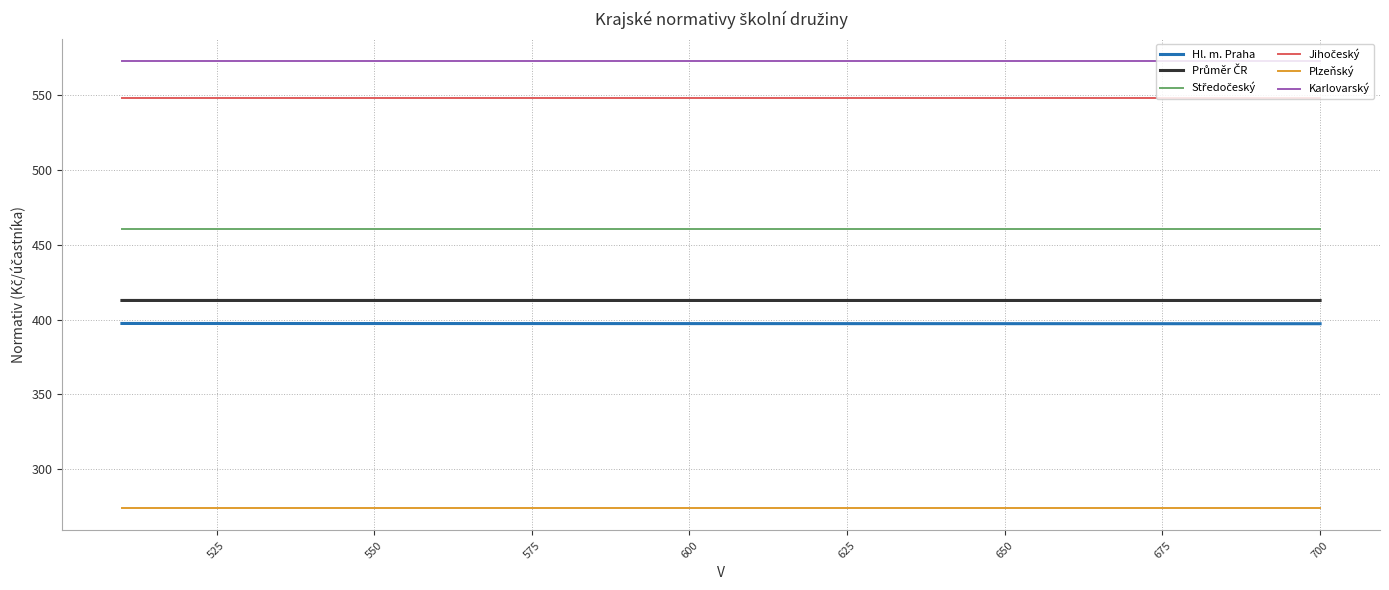

Does the chart have visible grid lines?

Yes